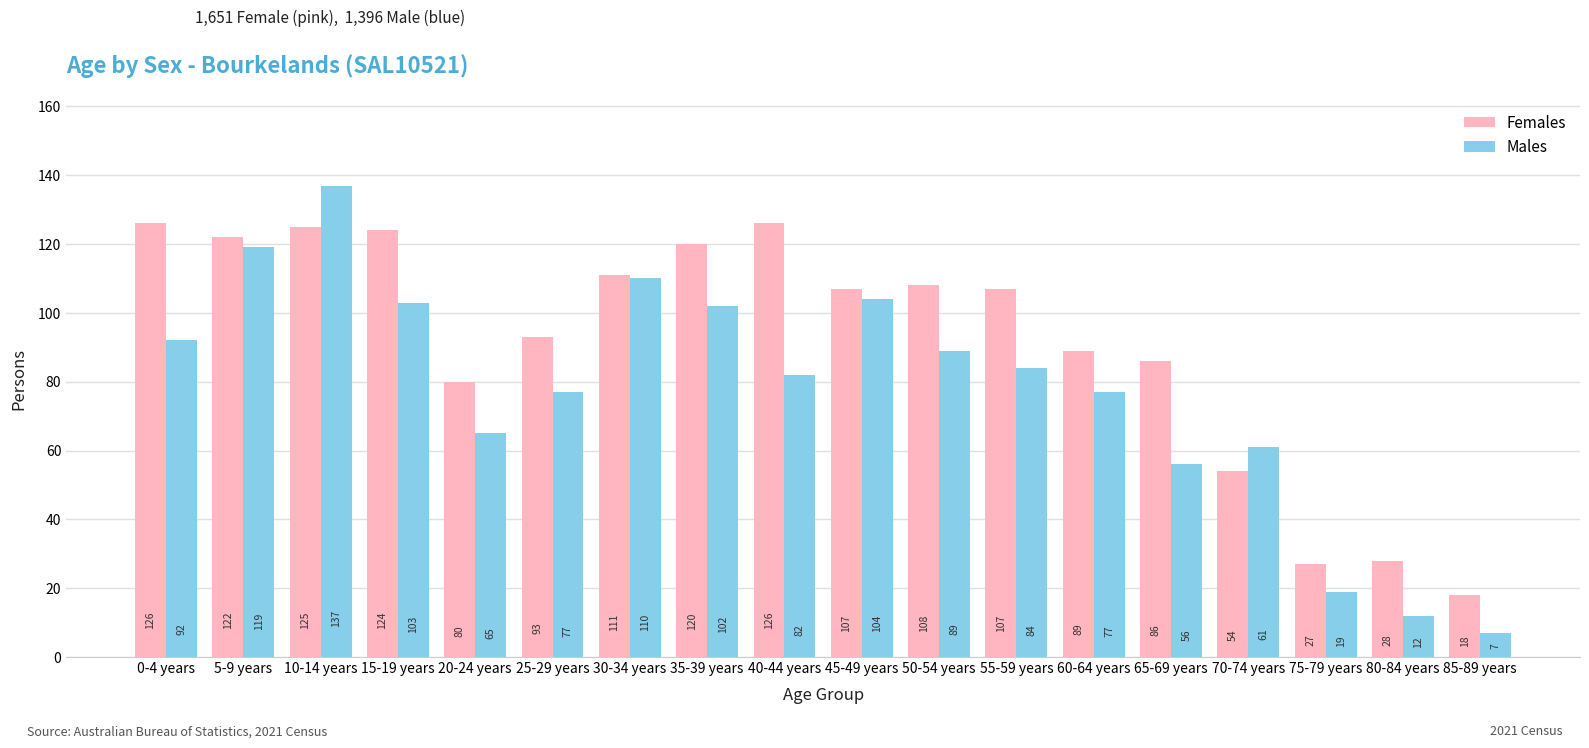

Which series has the largest range (max minus min)?

Males